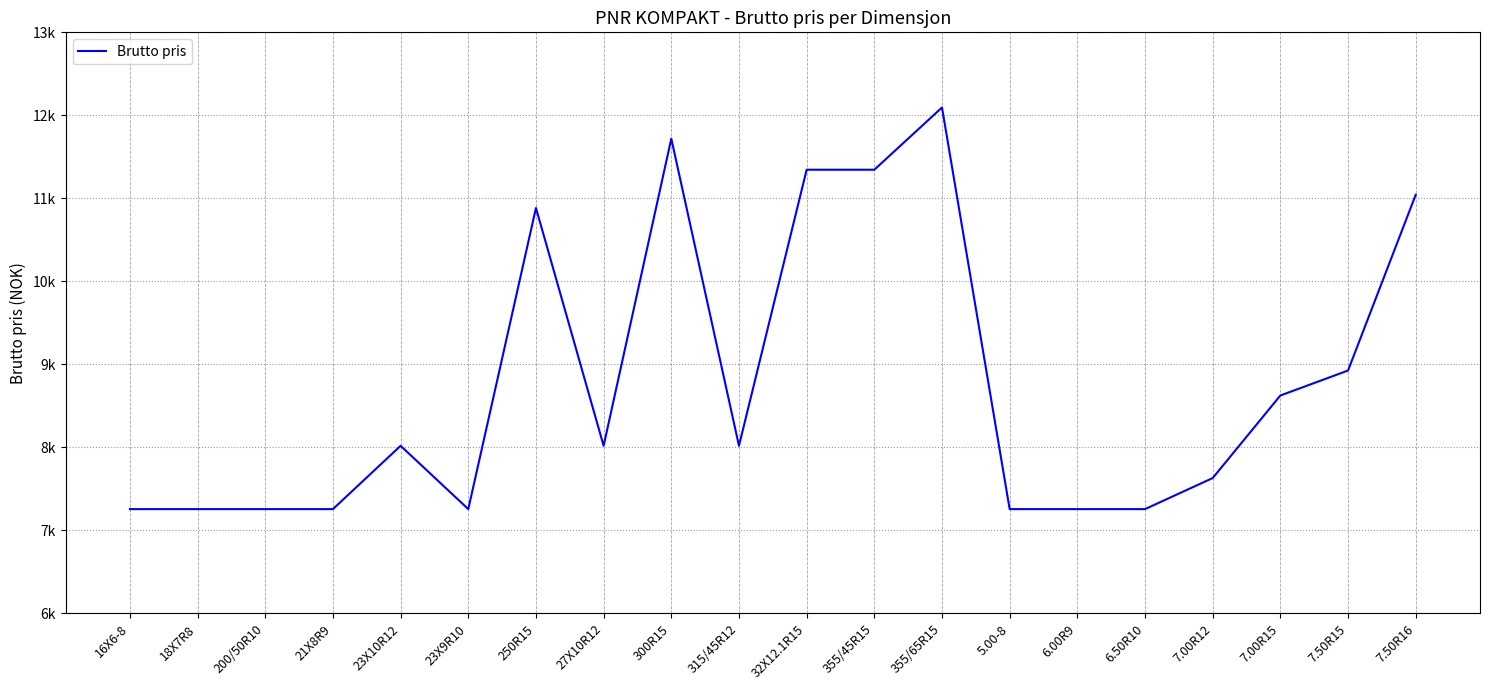

Is this an area chart (filled region under the line)?

No